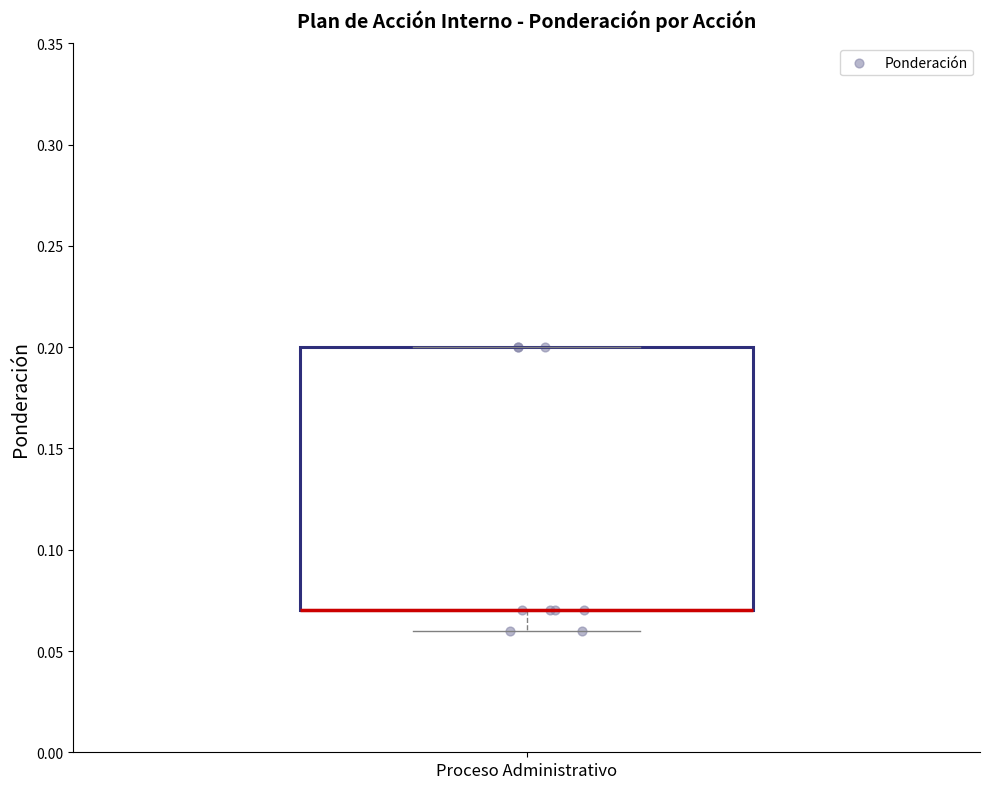

Where is the upper edge of the box for Proceso Administrativo on the y-axis? The values are not printed on the chart, so give them approximately, as read against the axis.

0.20